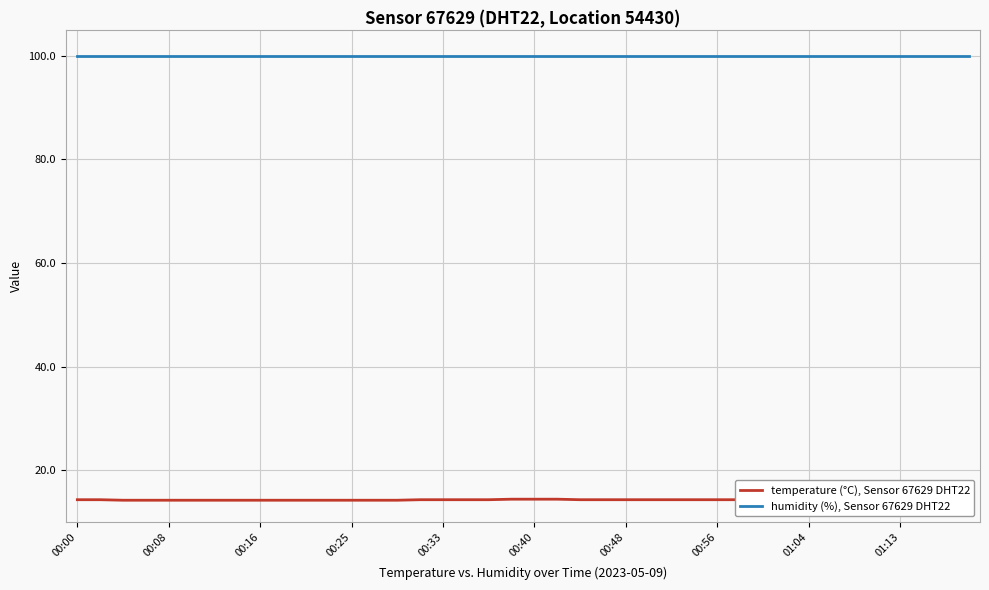

What are all the series names shown in the legend?

temperature (°C), Sensor 67629 DHT22, humidity (%), Sensor 67629 DHT22